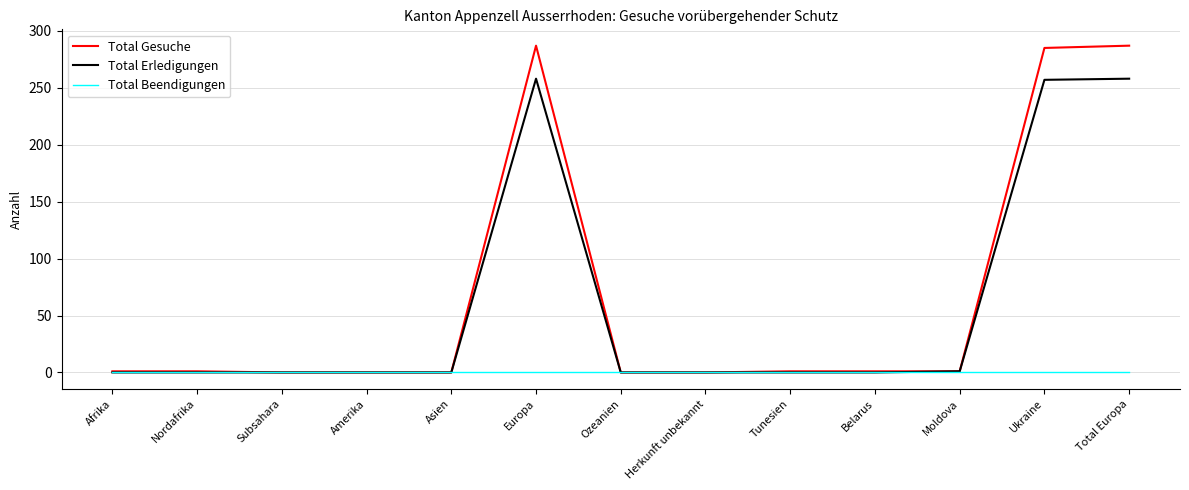

How many lines are shown in the chart?

3